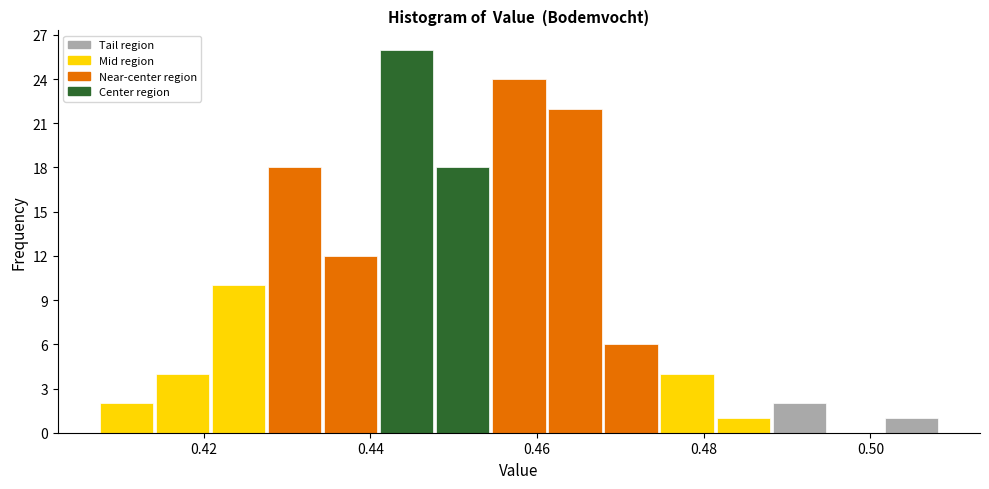

Read against the x-axis, roughly where is the centre of the tallest bar?

0.444